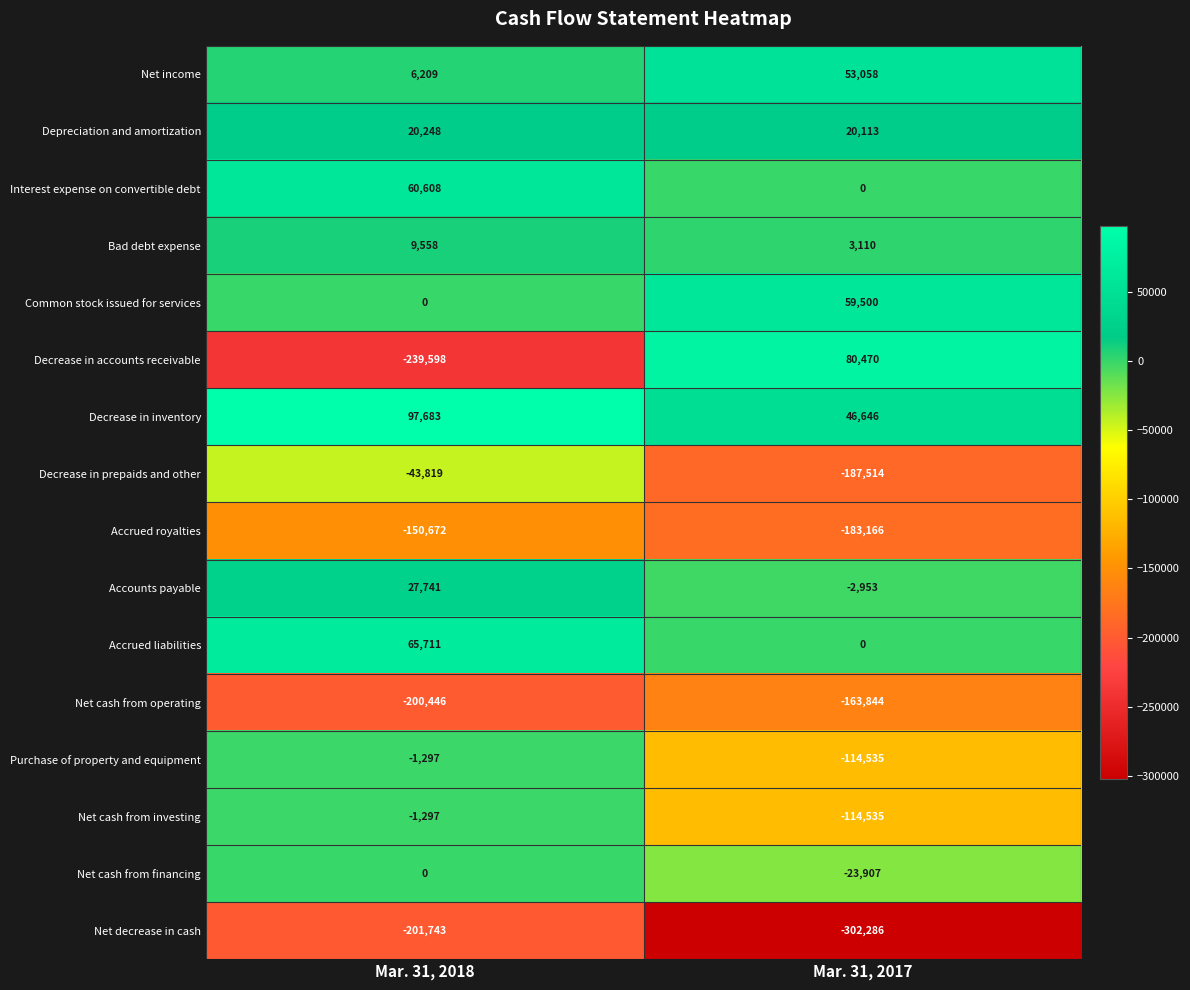

Which series has the largest range (max minus min)?

Decrease in accounts receivable